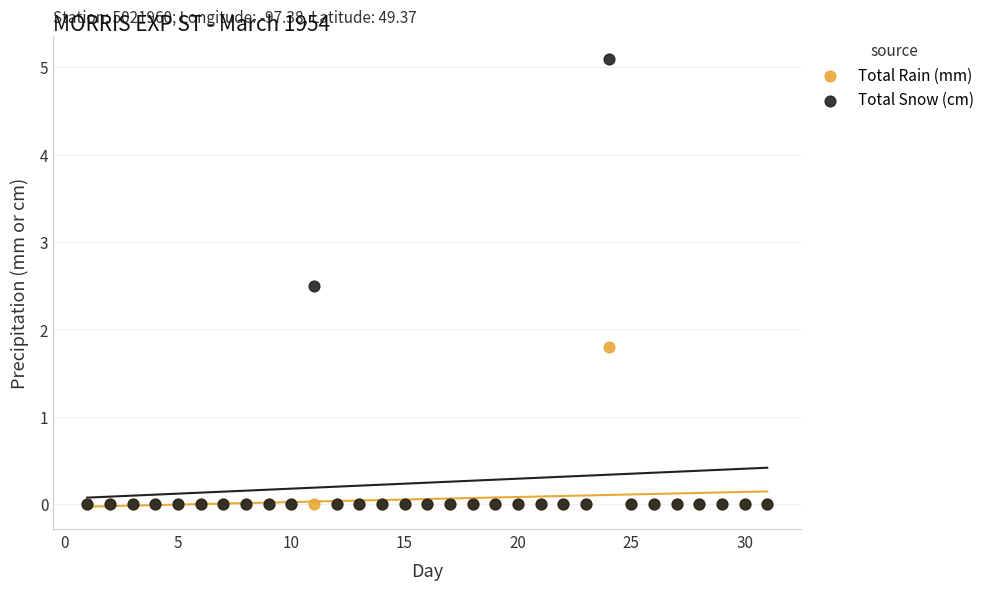

Across all series, what Y value is closest to 2?

1.8